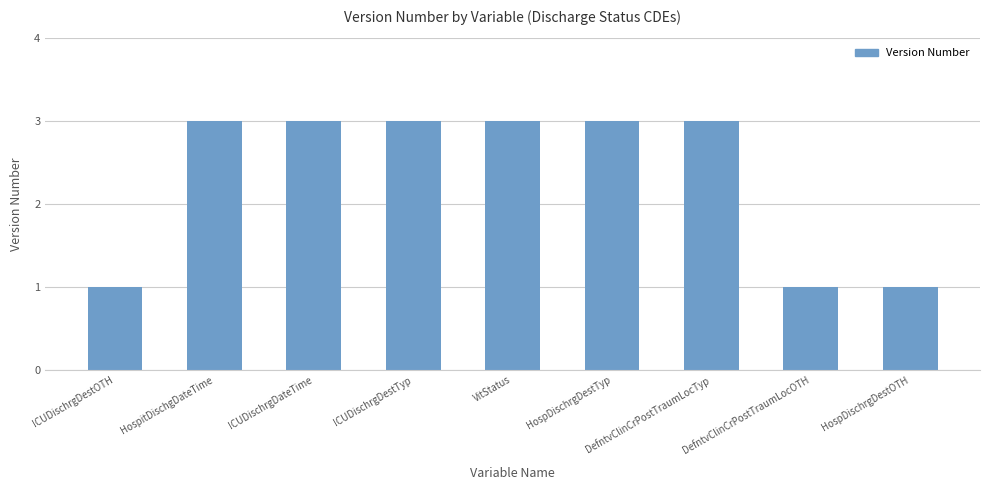

What is the label of the 3rd bar from the left?

ICUDischrgDateTime